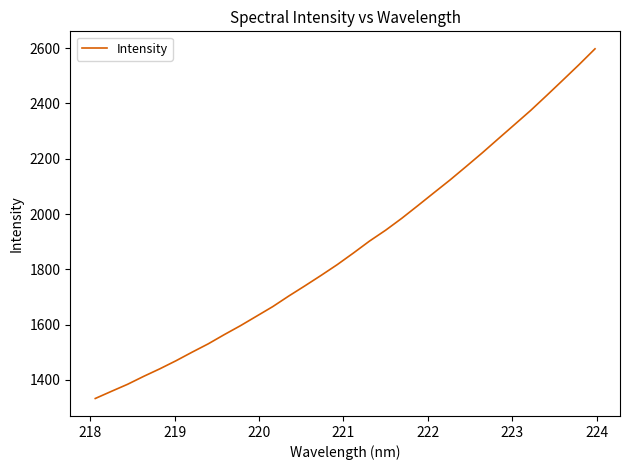

What is the difference between the maximum and minimum values?

1264.4